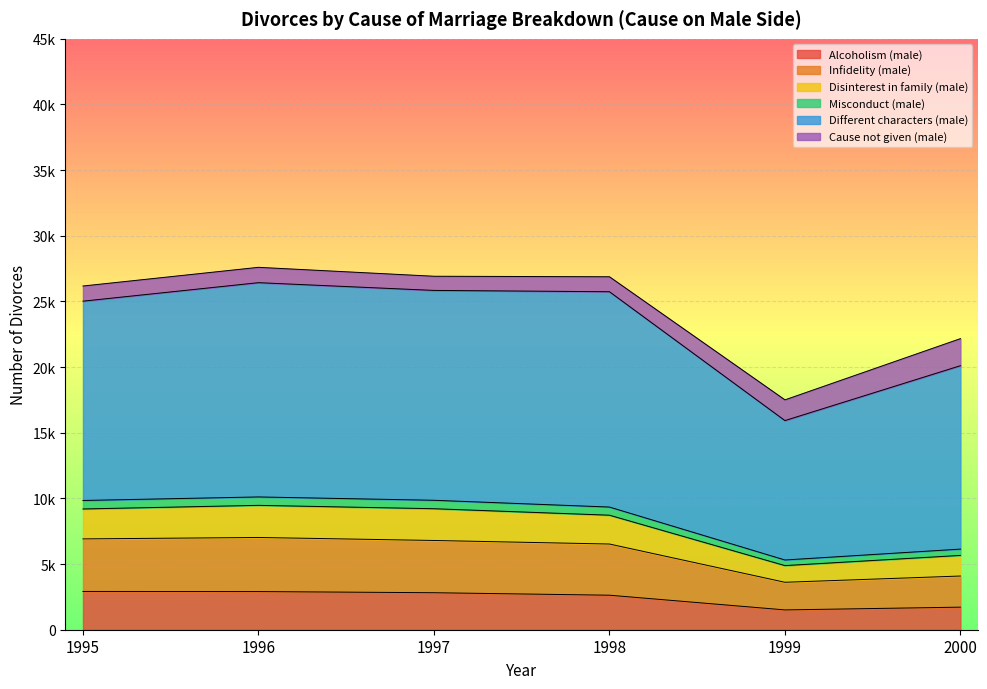

What are all the series names shown in the legend?

Alcoholism (male), Infidelity (male), Disinterest in family (male), Misconduct (male), Different characters (male), Cause not given (male)